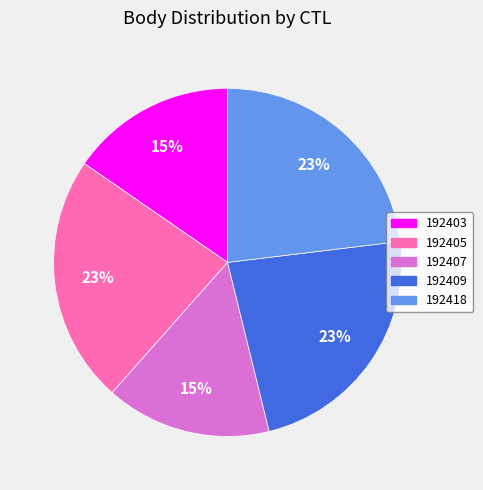

Do 192405 and 192403 together represent more than half of the pie?

No